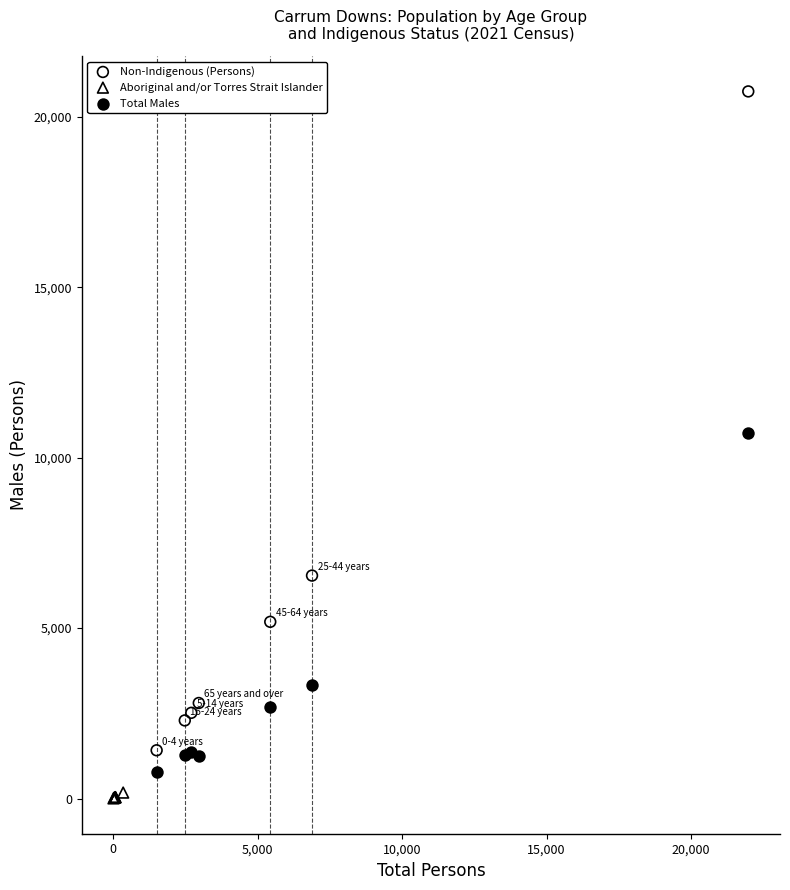

Which series has the widest spread of Y values?

Non-Indigenous (Persons)